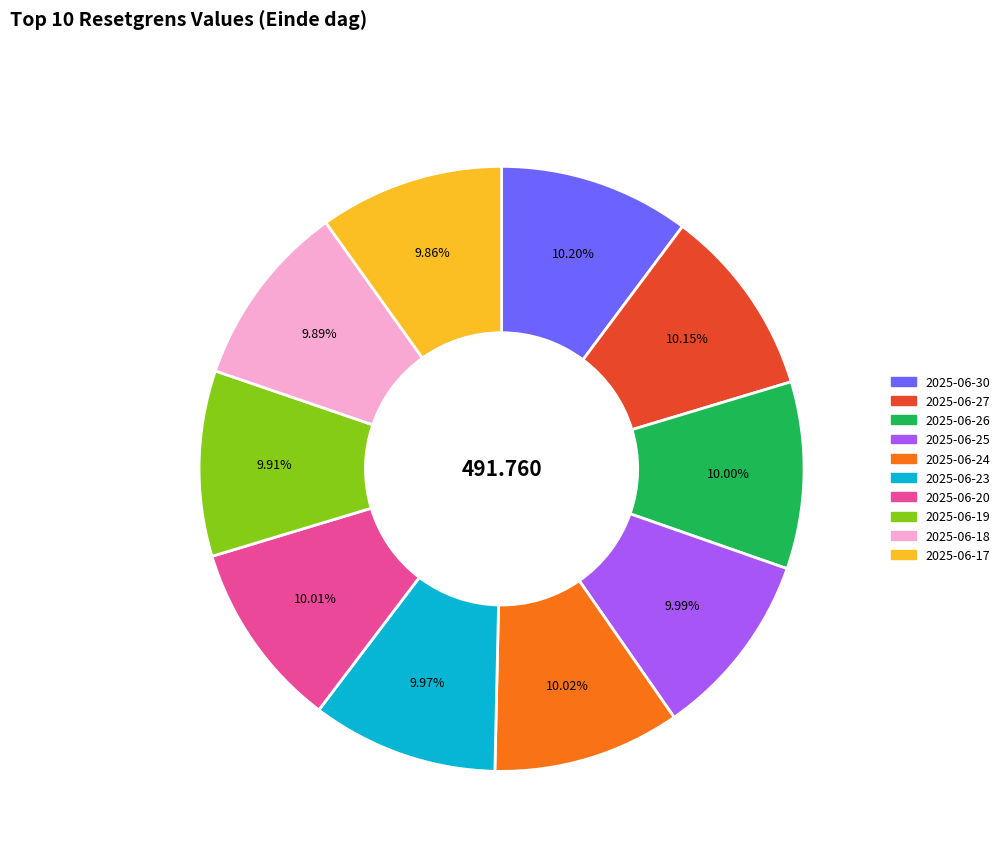

How much of the chart is everything except 2025-06-18?

90.1%